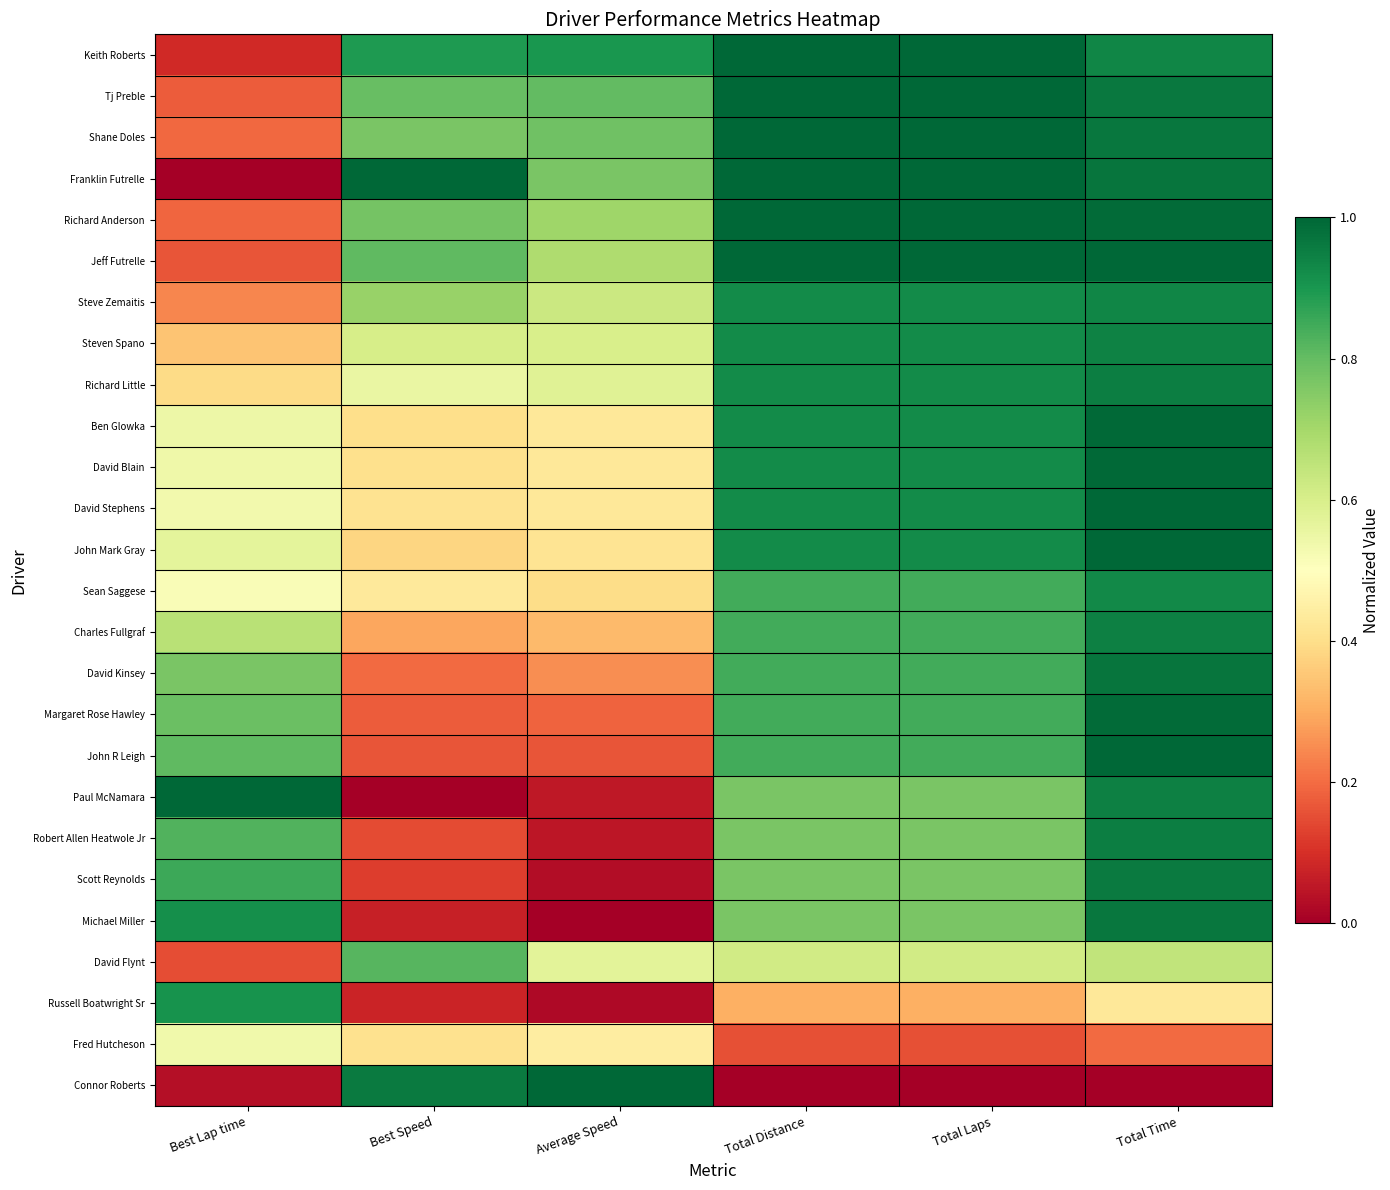

At Best Lap time, list the series in order from smallest to largest.

Franklin Futrelle, Connor Roberts, Keith Roberts, David Flynt, Jeff Futrelle, Tj Preble, Richard Anderson, Shane Doles, Steve Zemaitis, Steven Spano, Richard Little, Sean Saggese, David Stephens, Fred Hutcheson, David Blain, Ben Glowka, John Mark Gray, Charles Fullgraf, David Kinsey, Margaret Rose Hawley, John R Leigh, Robert Allen Heatwole Jr, Scott Reynolds, Russell Boatwright Sr, Michael Miller, Paul McNamara